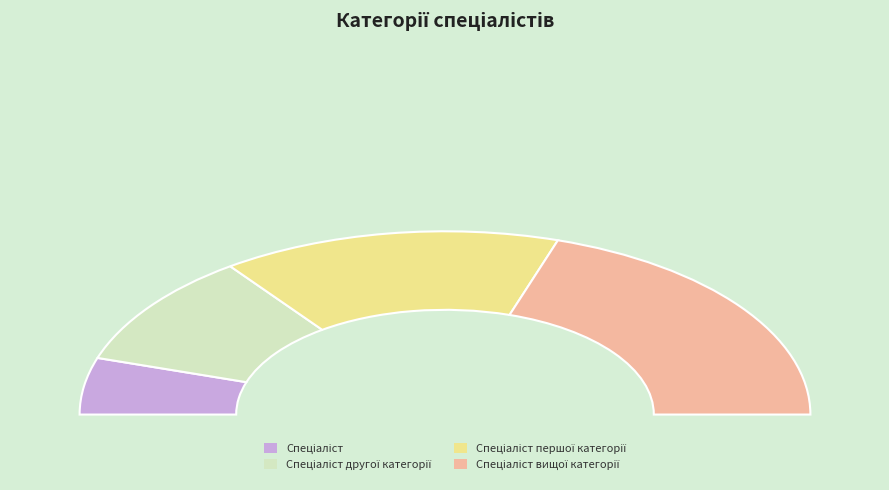

How many slices are in this pie chart?

4